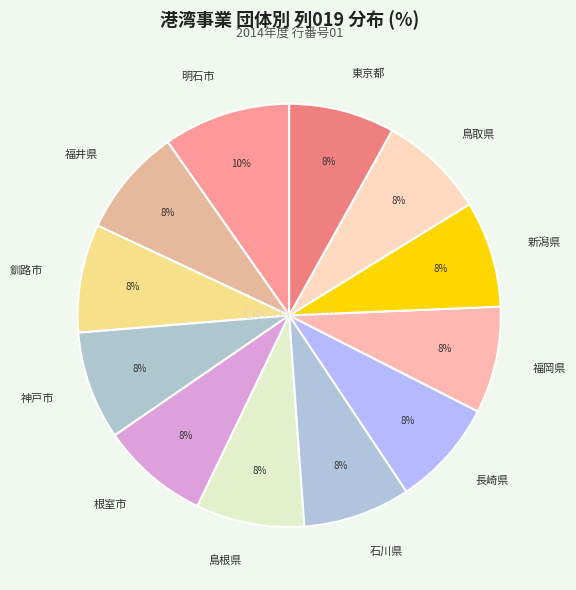

What percentage is the 島根県 slice, to the nearest percent?

8%